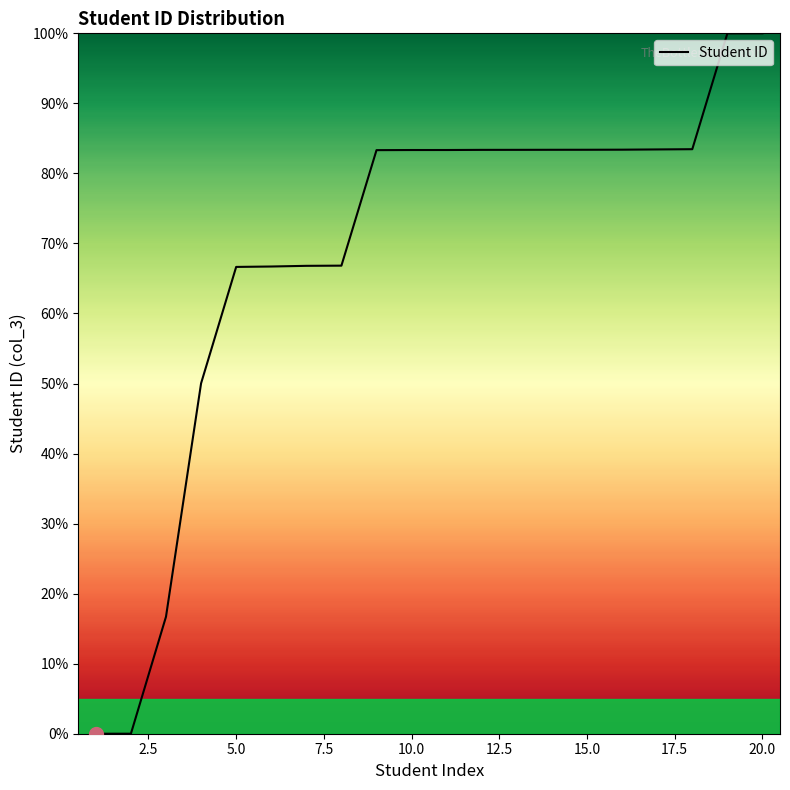

What is the difference between the maximum and minimum values?

100.0